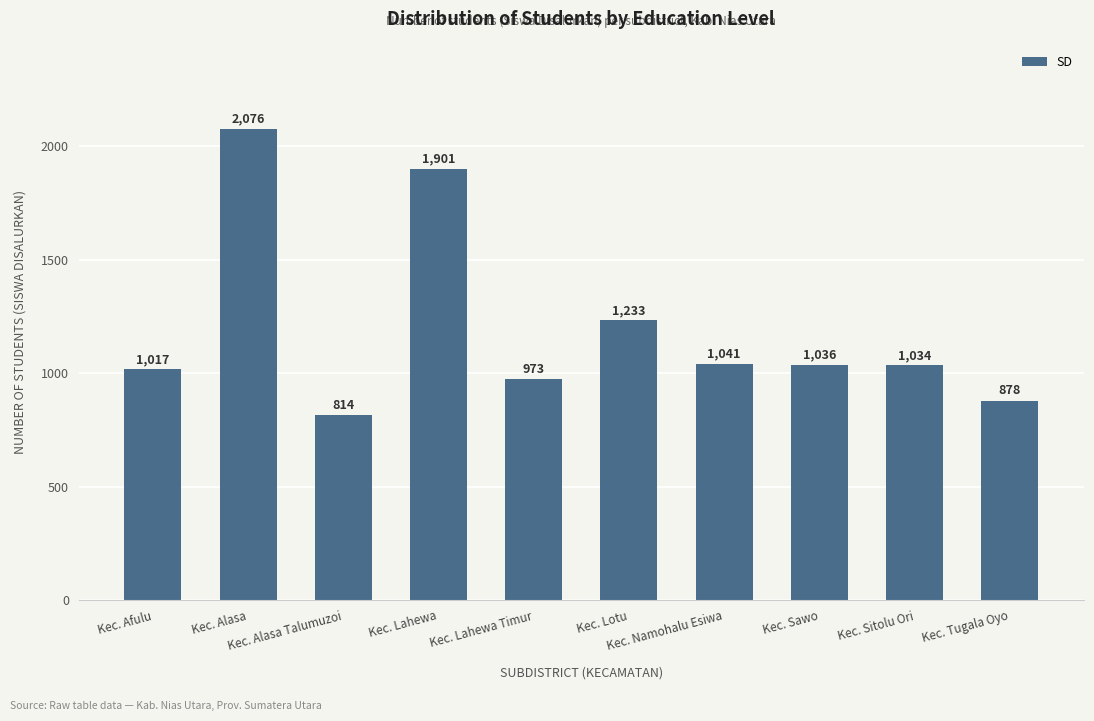

Where does the data first go above 1036?

Kec. Alasa